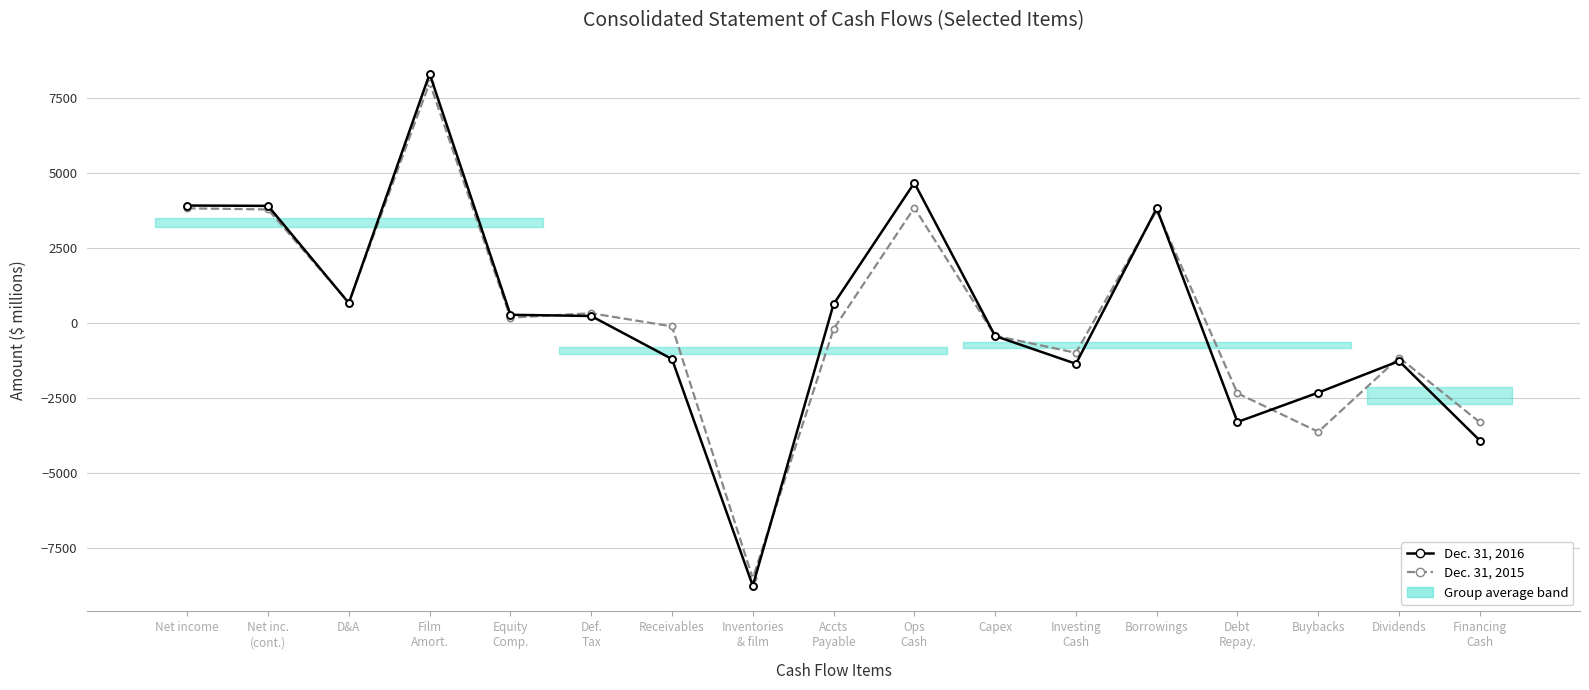

In Dec. 31, 2015, how many points are lower than both neighbors (excluding endpoints)?

5